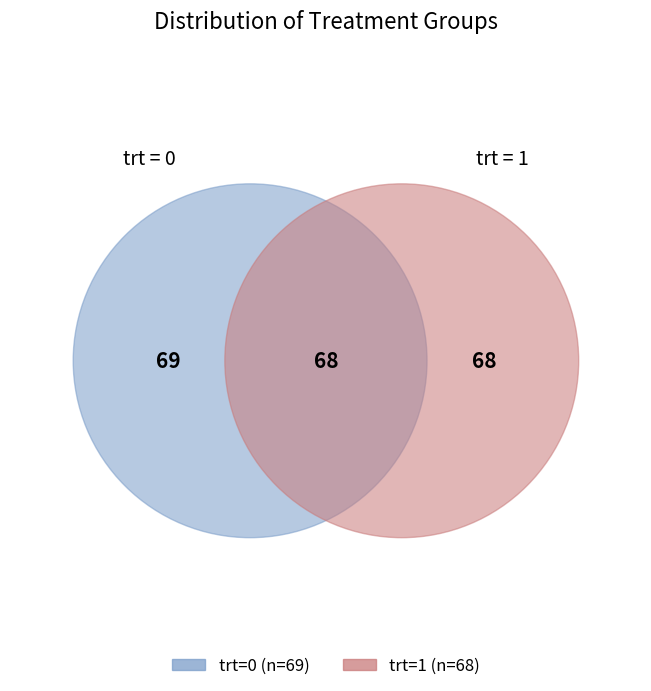

To the nearest percent, what is the average slice percentage?

50%